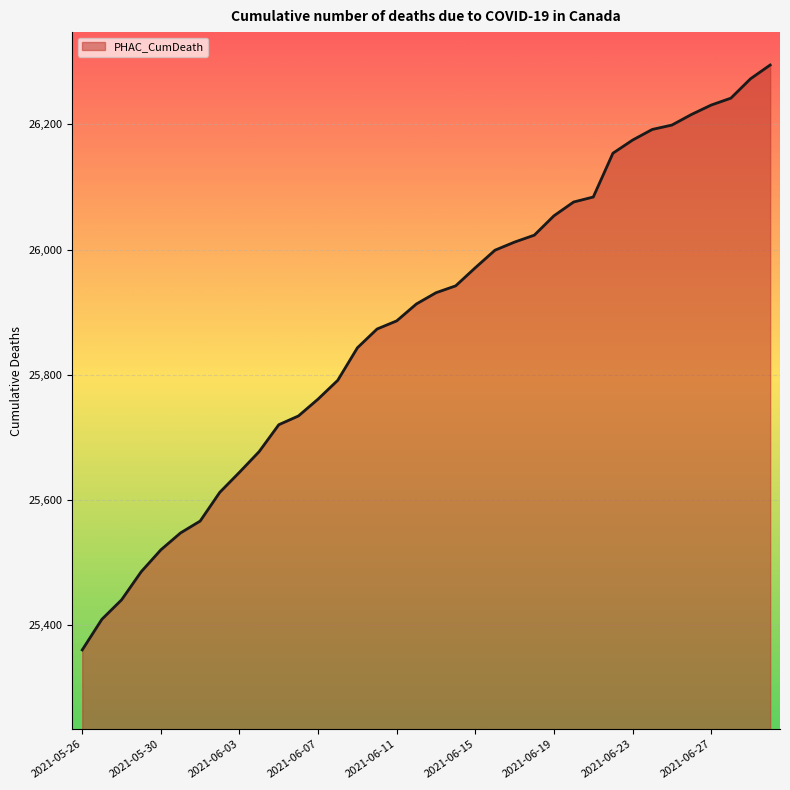

What is the maximum value shown in the chart?

26295